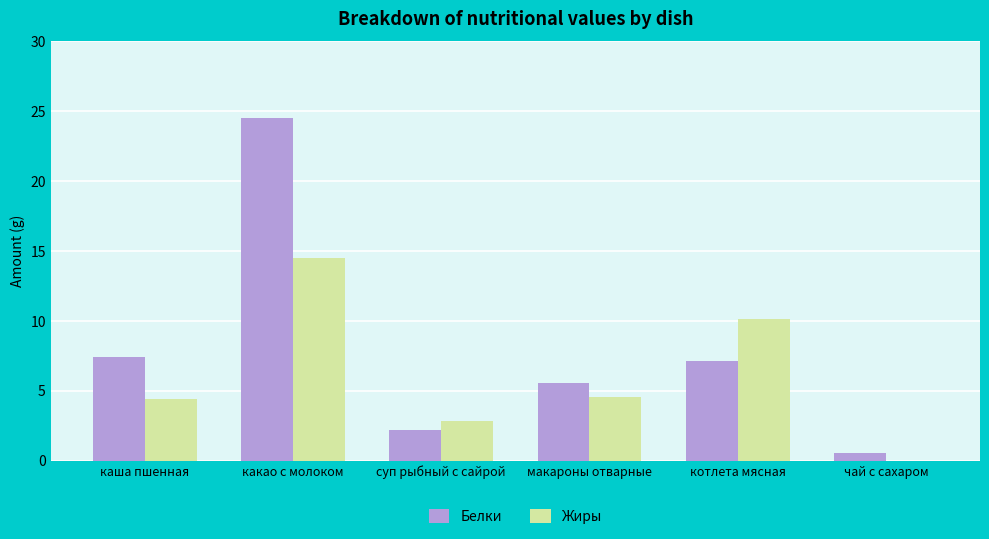

Are the bars grouped side by side (vs. stacked)?

Yes